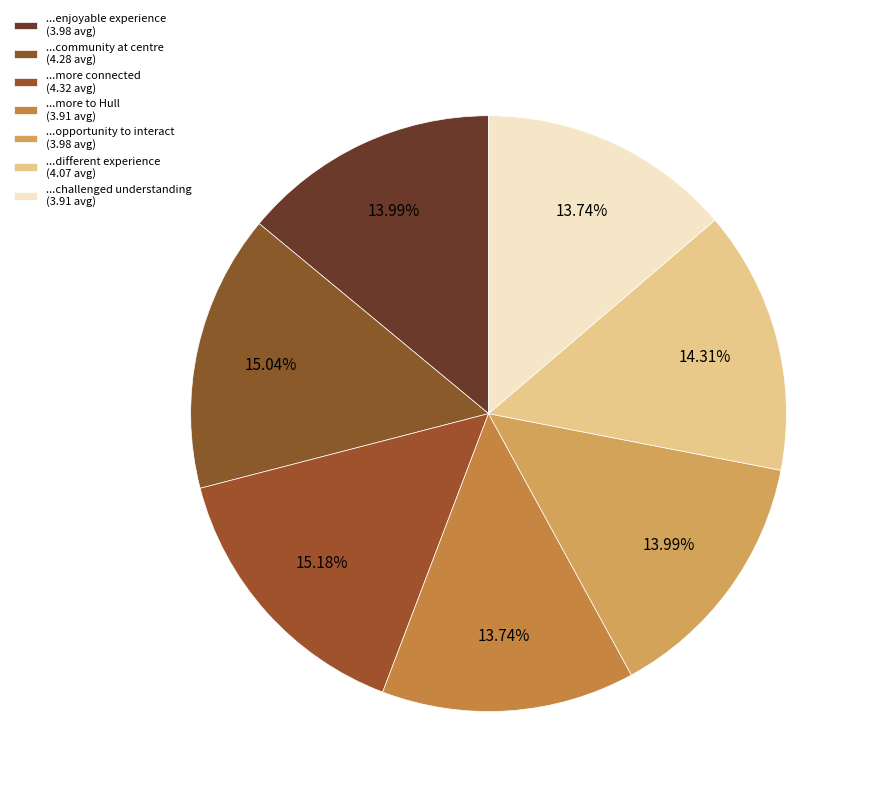

Rank the categories by value from lowest to highest.

...showed me that there is more to Hull, ...challenged my understanding of art, ...was an enjoyable experience, ...gave me the opportunity to interact, ...provided me with a different experience, ...placed the community at the centre, ...made me feel more connected